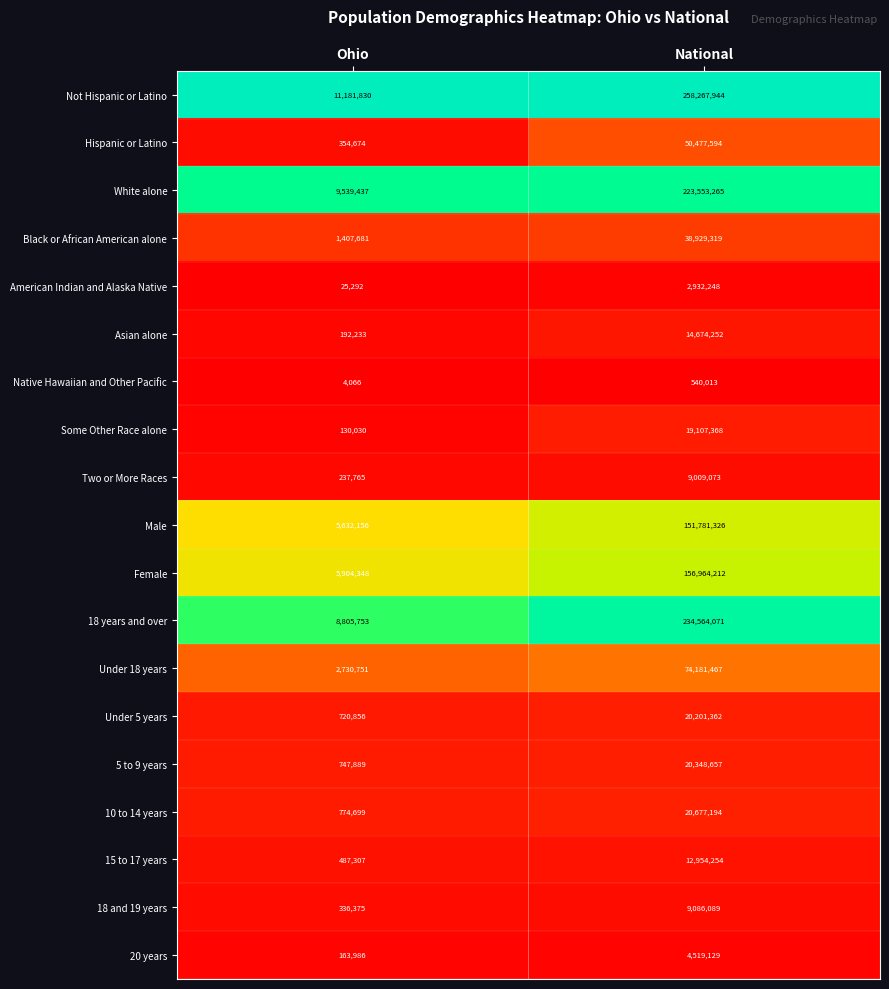

At which label does 20 years reach its minimum?

Ohio